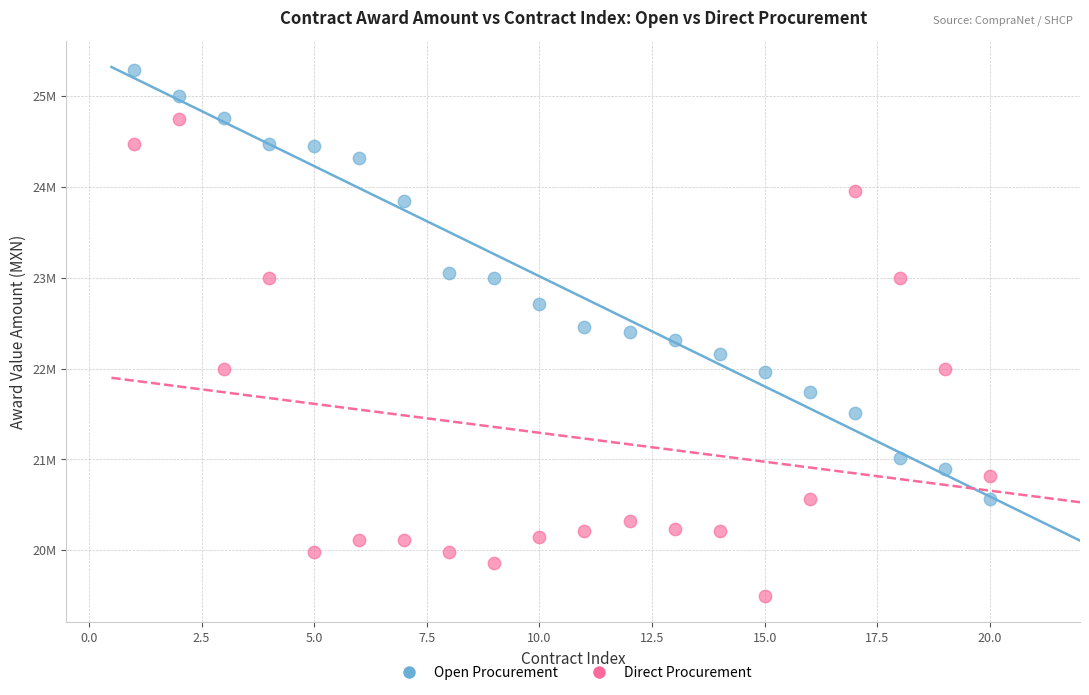

Which series has the widest spread of Y values?

Direct Procurement